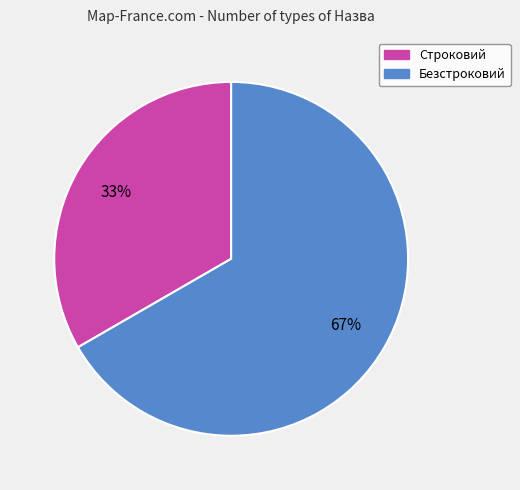

Rank the categories by value from highest to lowest.

Безстроковий, Строковий